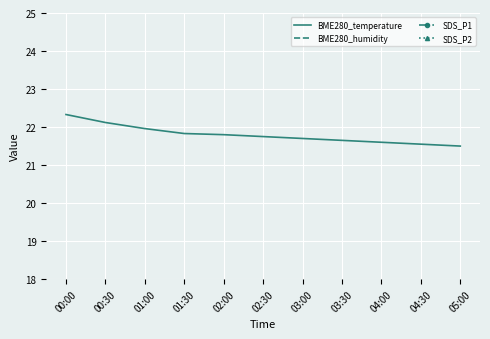

What is the total value across all series at 03:00?

81.9